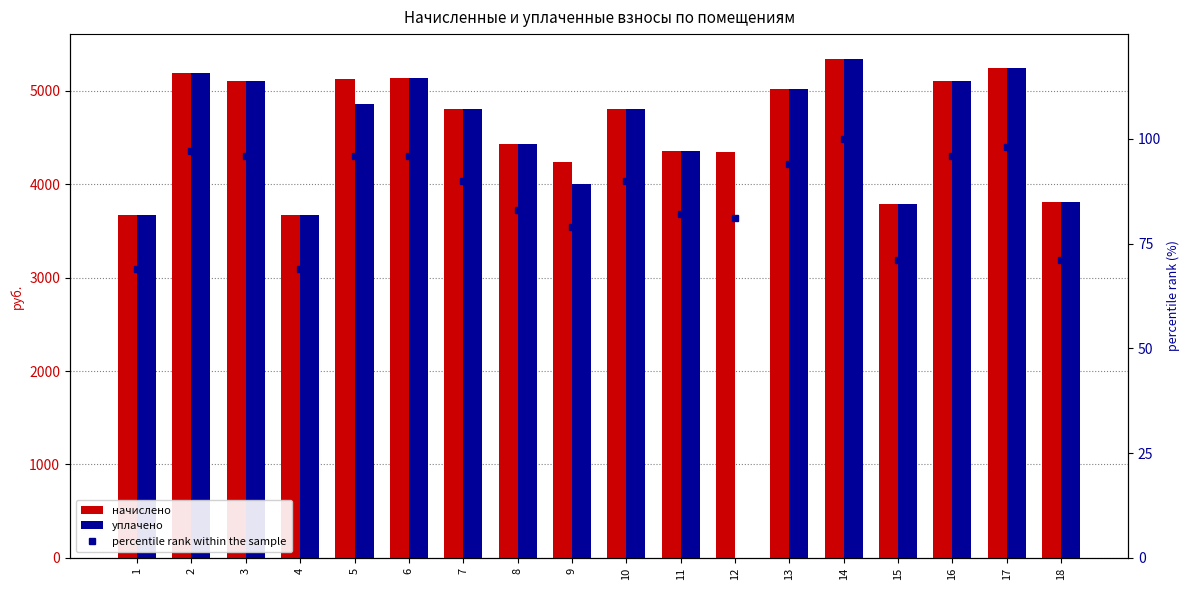

Count the number of categories in the chart.

18